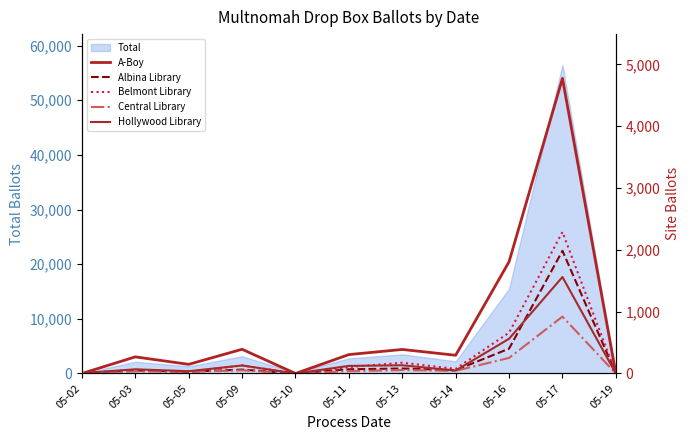

Is the value of Hollywood Library at 05-03 greater than the value of A-Boy at 05-10?

Yes